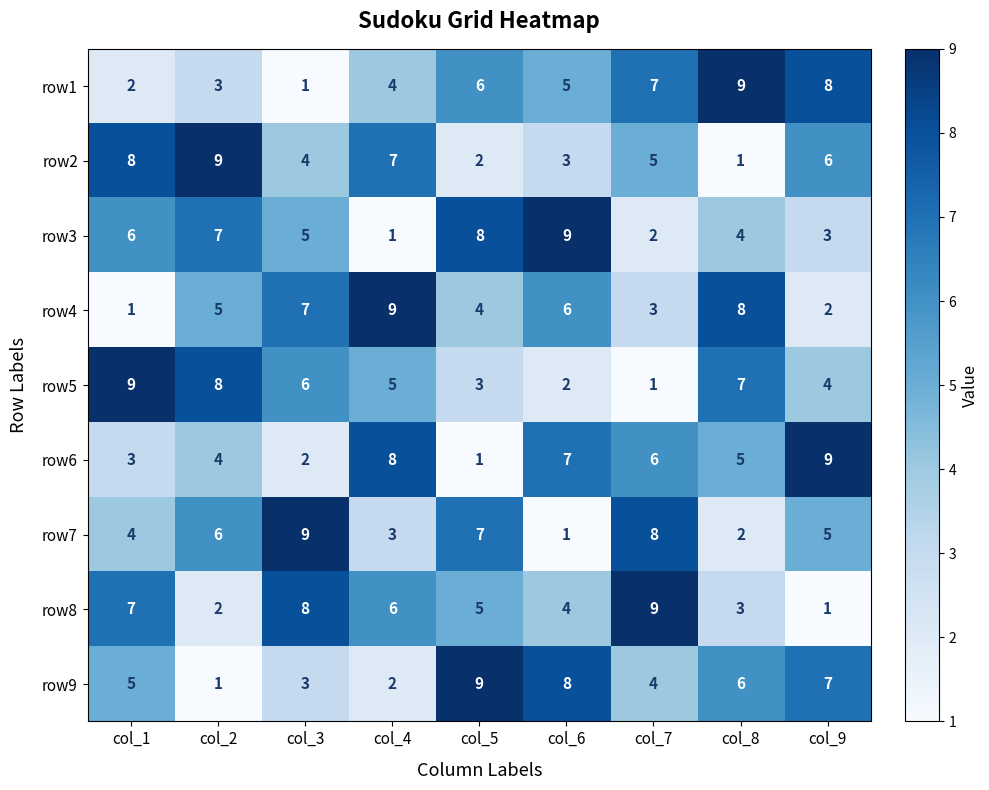

Which series changed the most between col_1 and col_7?

row5